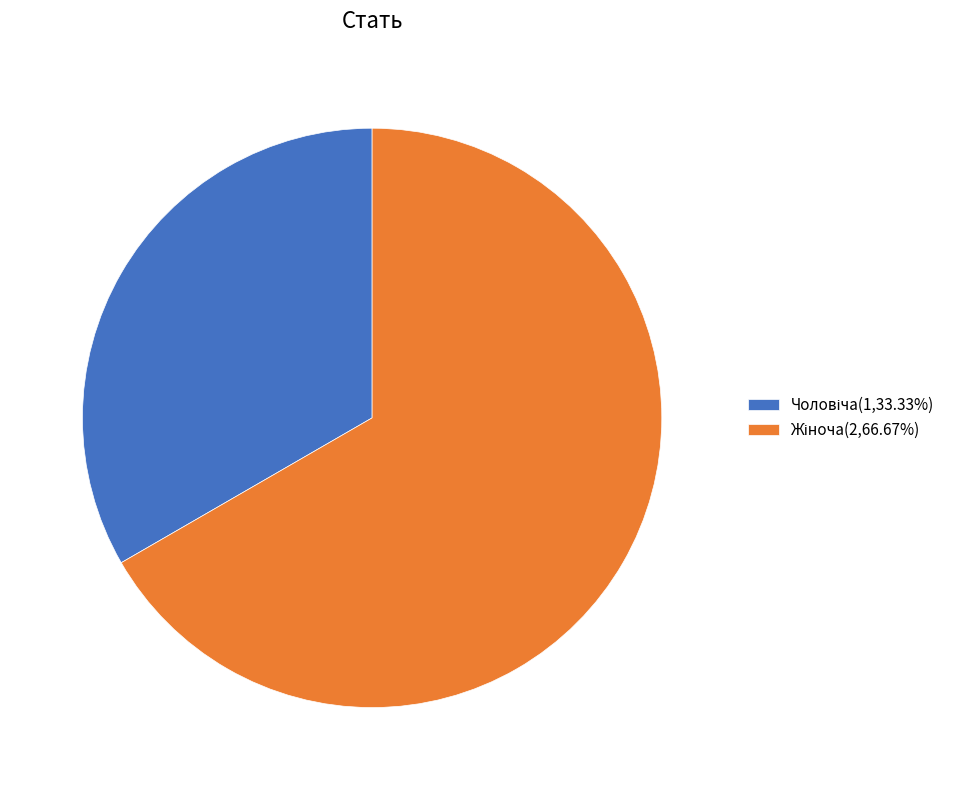

Between Жіноча and Чоловіча, which is larger?

Жіноча